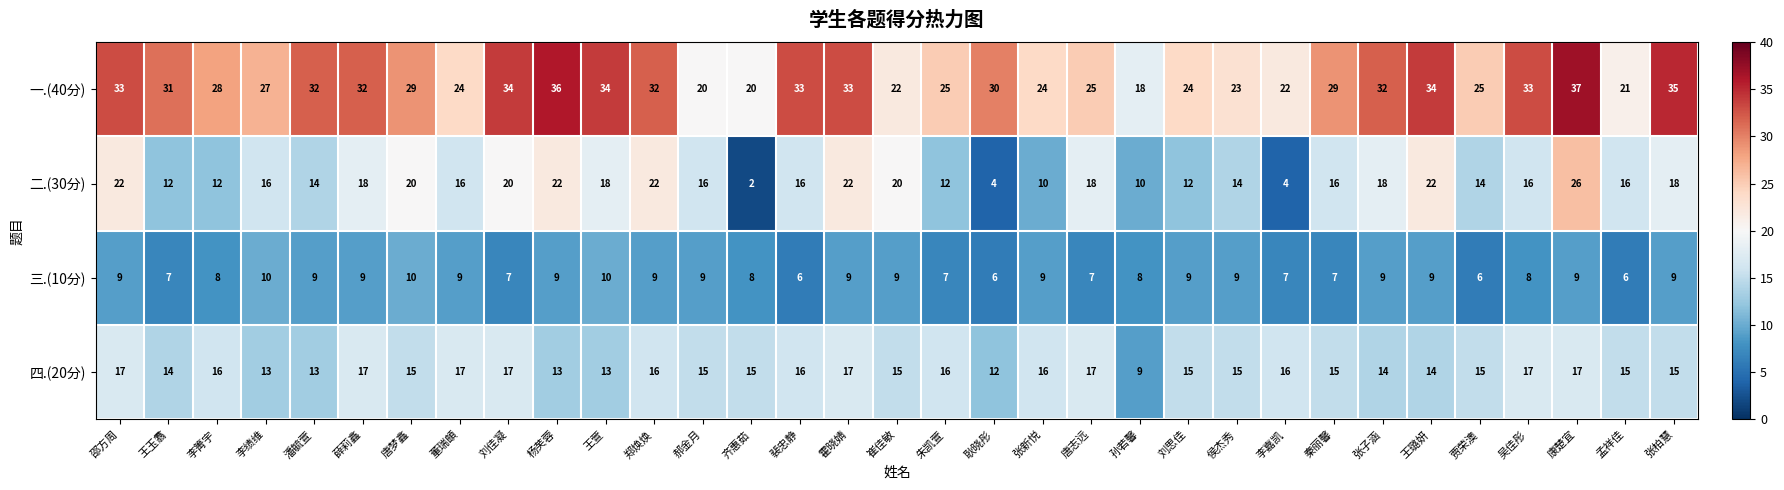

What is the difference between the highest and lowest values at 唐梦鑫?

19